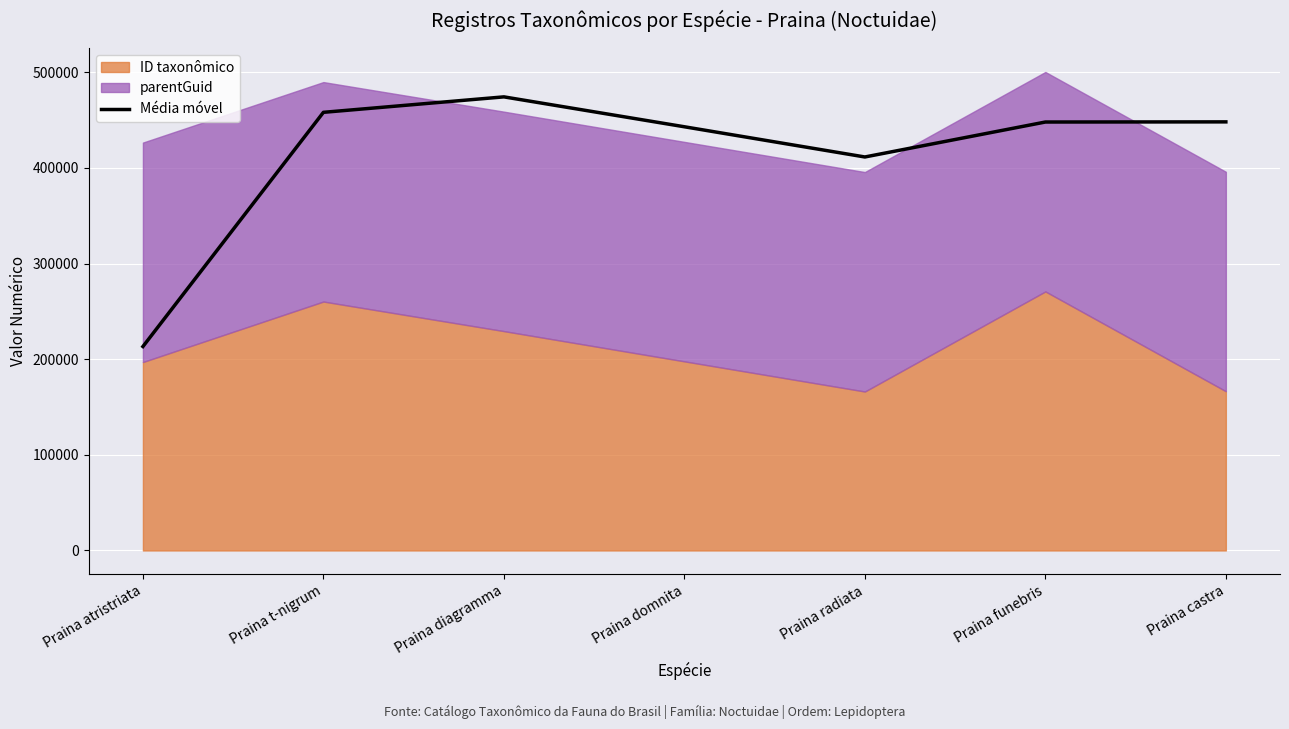

What is the sum of all values?

2896262.0